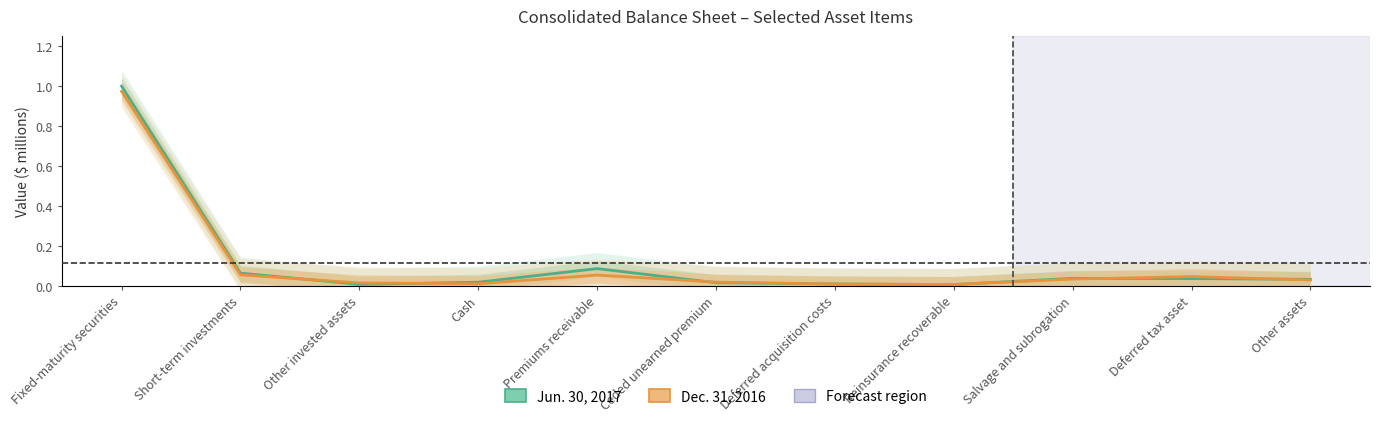

List the labels in order of Dec. 31, 2016 value, largest first.

Fixed-maturity securities, Short-term investments, Premiums receivable, Deferred tax asset, Salvage and subrogation, Other assets, Ceded unearned premium, Other invested assets, Cash, Deferred acquisition costs, Reinsurance recoverable